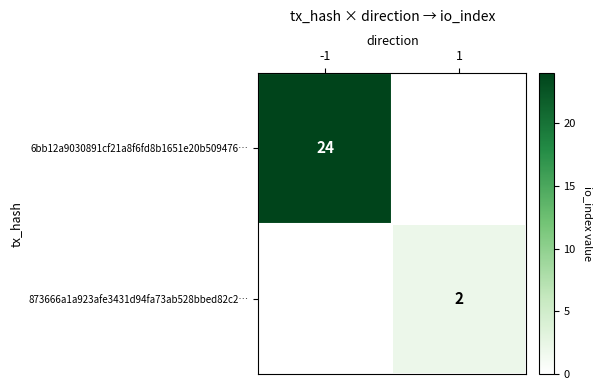

Which has a higher value, 1 or -1?

-1